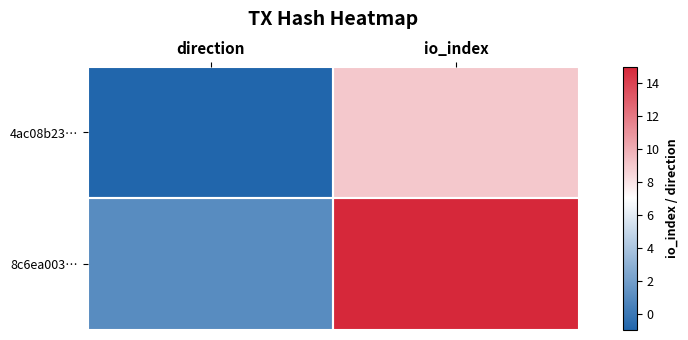

List the series in order of their peak value, highest first.

8c6ea003…, 4ac08b23…